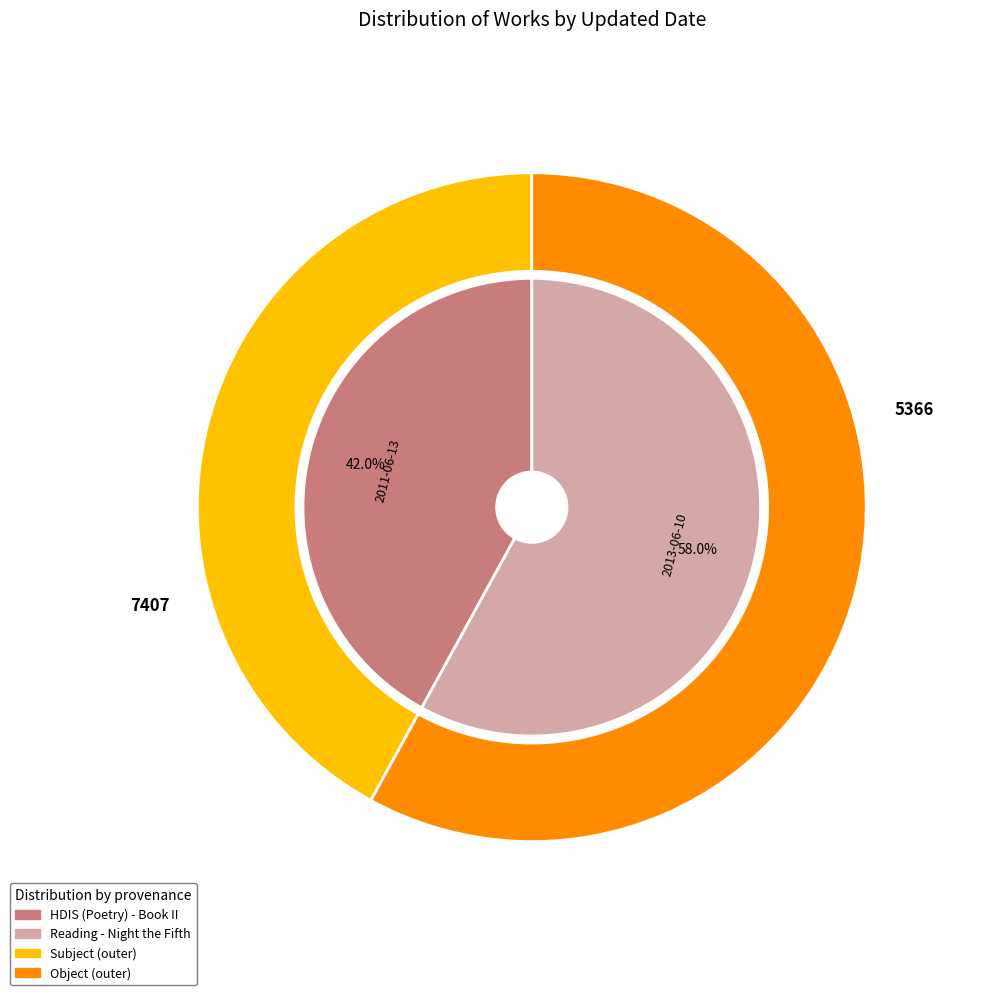

What is the change in value from 2011-06-13 to 2013-06-10?

+2041